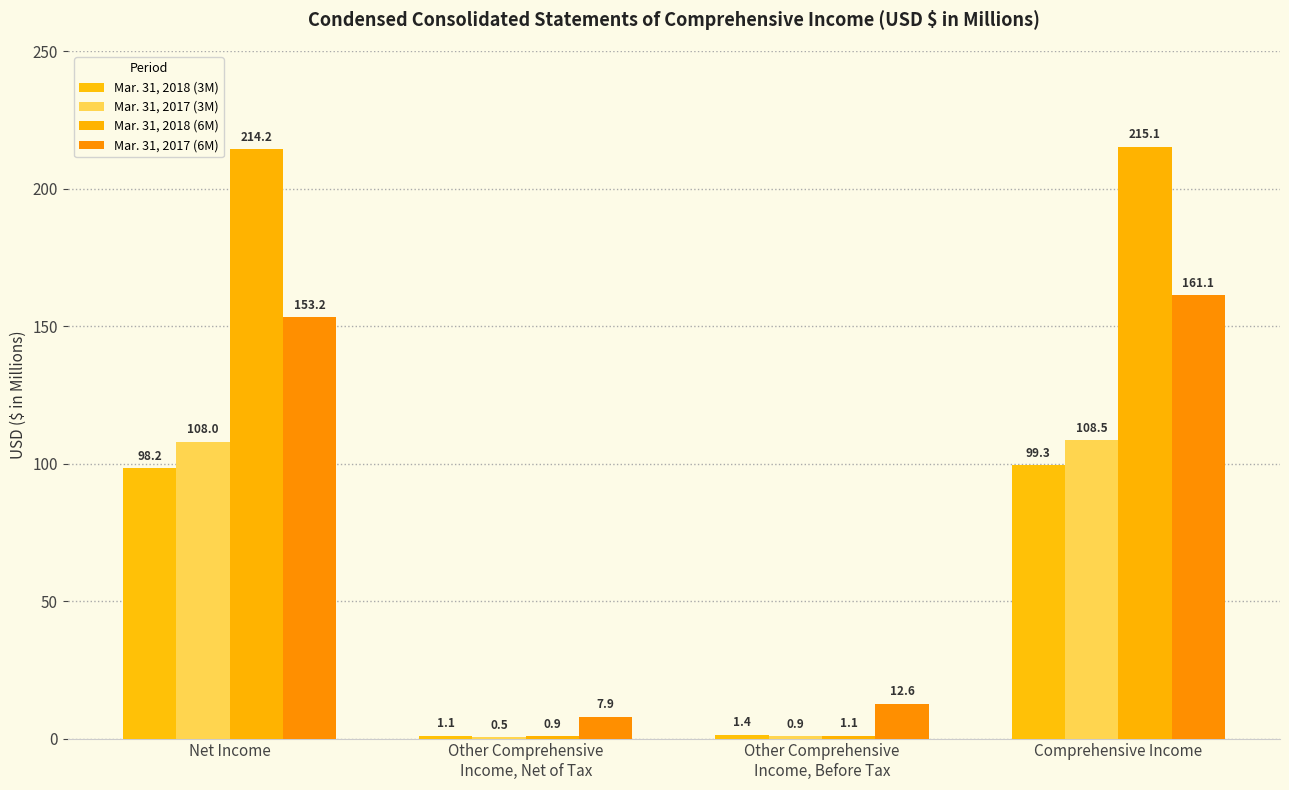

Does the chart contain stacked bars?

No